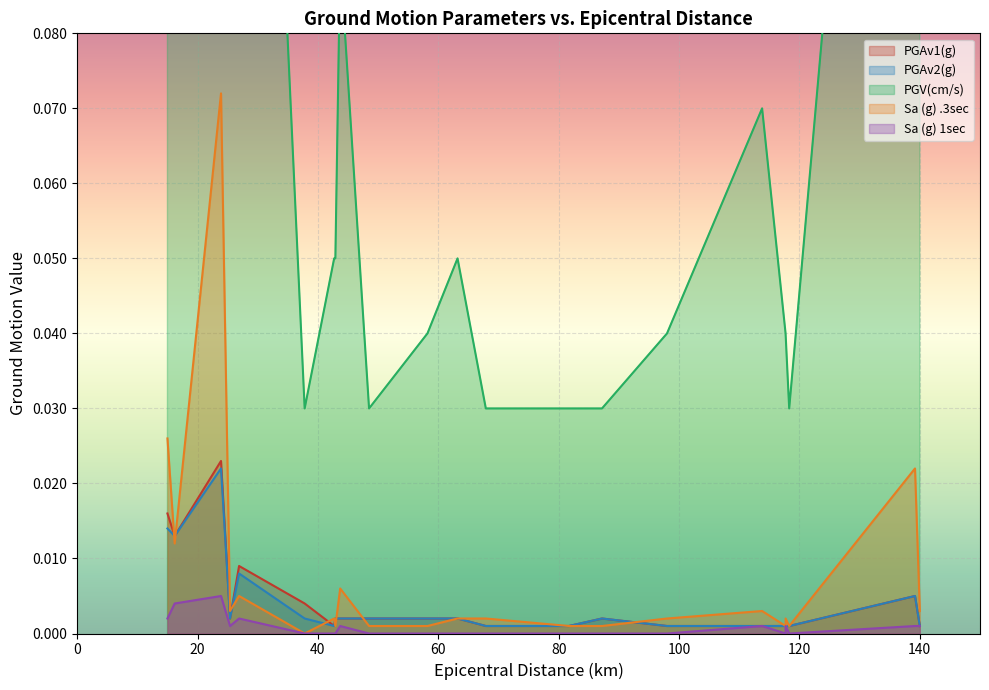

True or false: PGAv1(g) and PGV(cm/s) intersect in this chart.

False